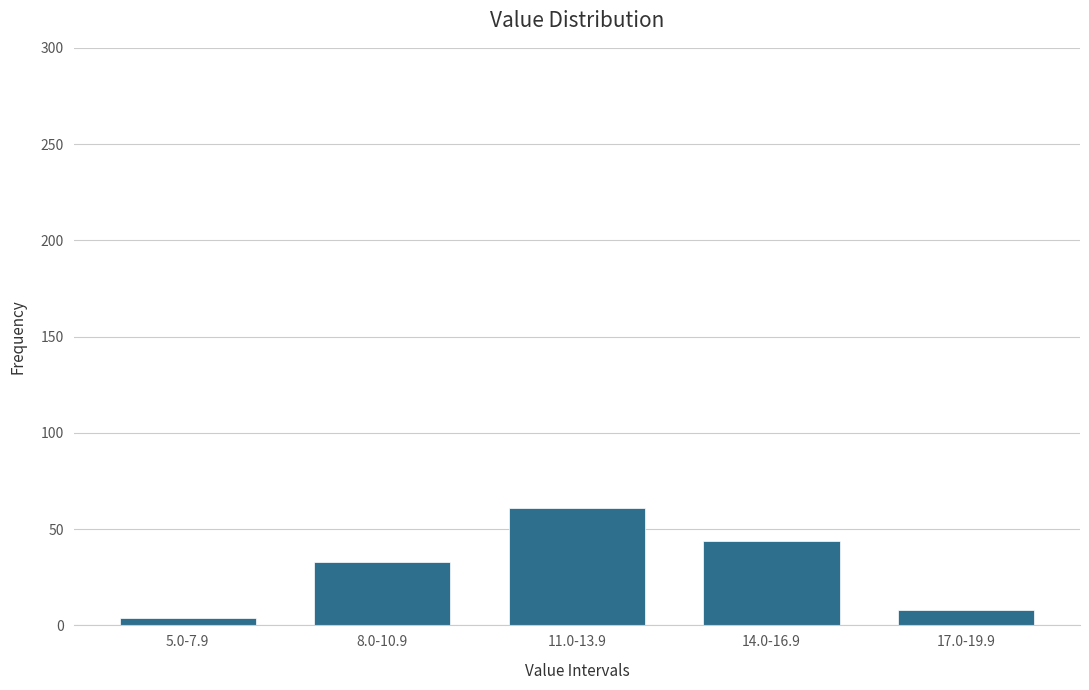

Reading left to right, transcribe all the data shown in this chart.

4	33	61	44	8